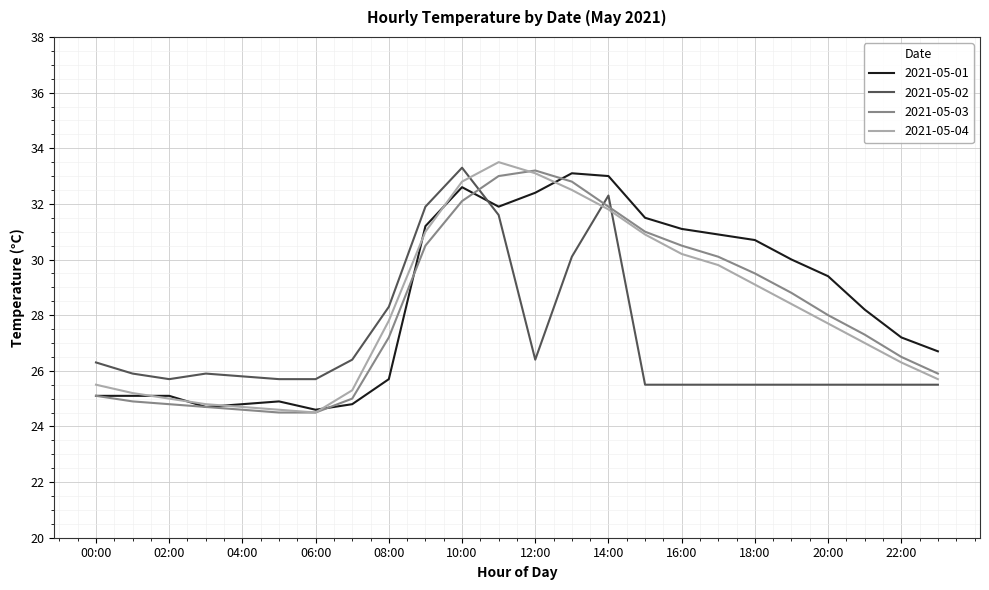

How many series are shown in this chart?

4